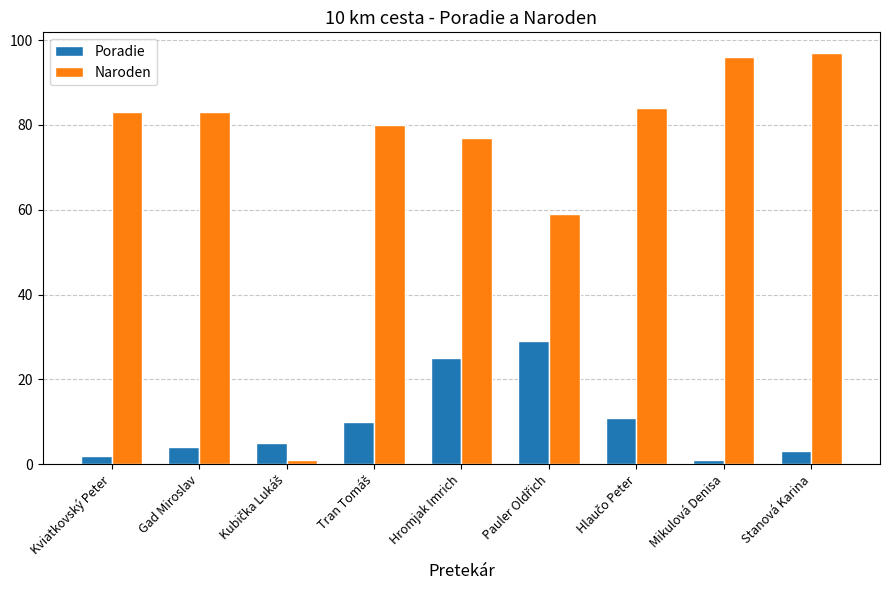

Rank the series by their maximum value, from lowest to highest.

Poradie, Naroden